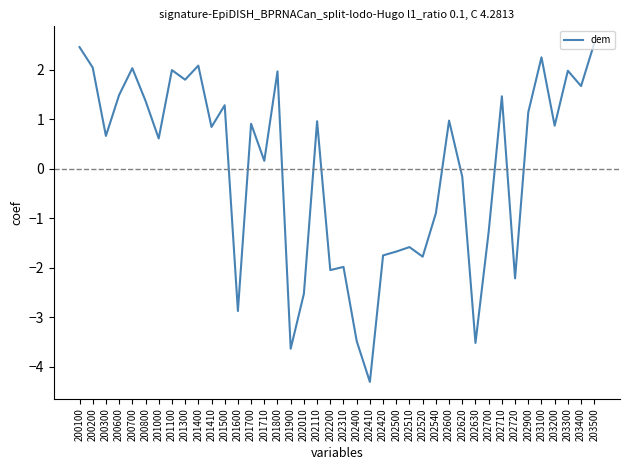

At which label does the data first exceed 0?

200100